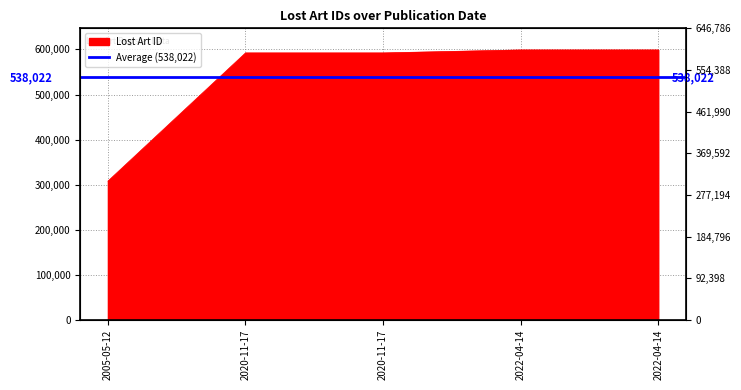

What is the change in value from 2005-05-12 to 2022-04-14?

+291015